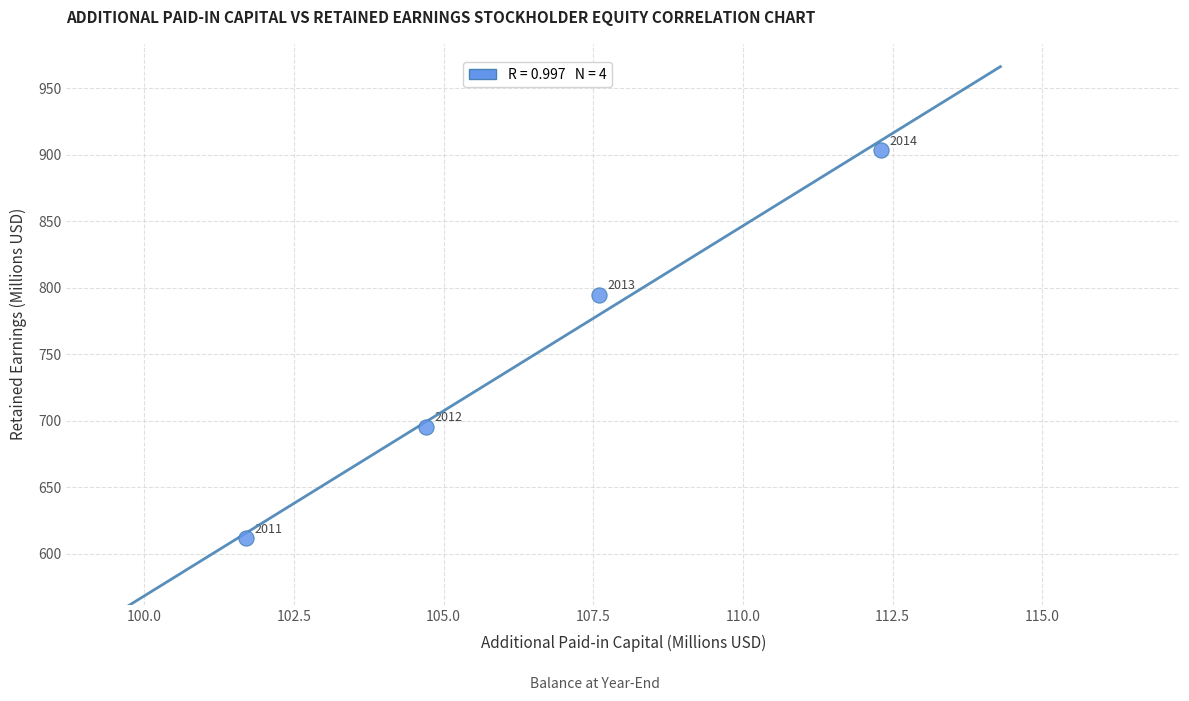

What is the range of Y values (max minus min)?

291.5